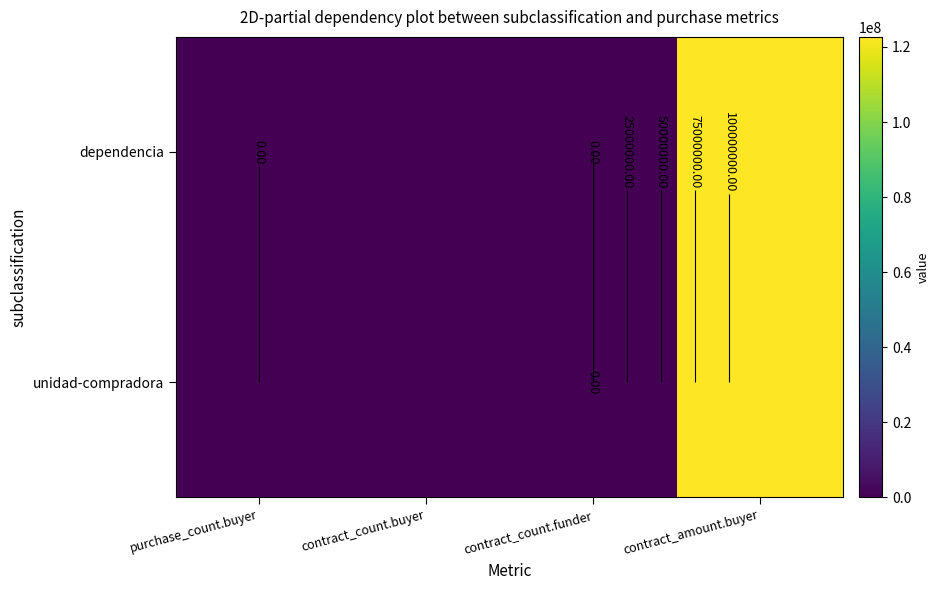

Rank the categories by unidad-compradora value from lowest to highest.

purchase_count.buyer, contract_count.funder, contract_count.buyer, contract_amount.buyer